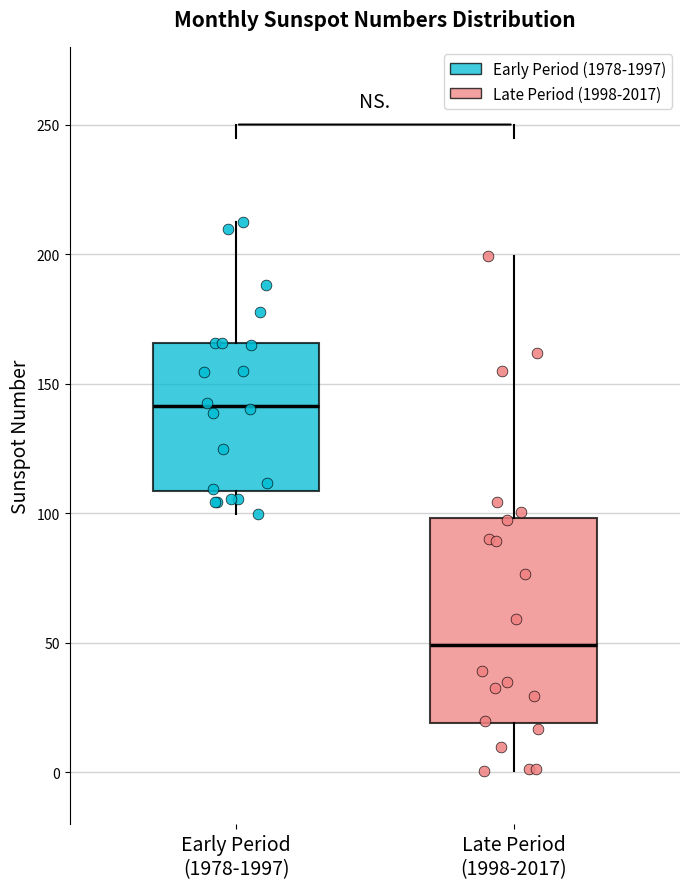

Which box's median line is the highest?

Early Period (1978-1997)